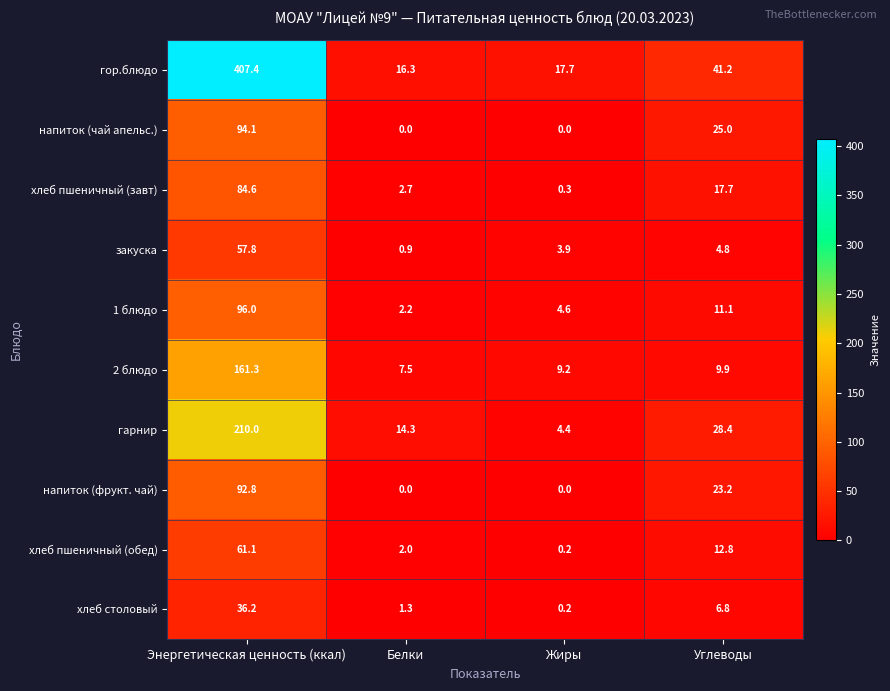

Rank the series at Энергетическая ценность (ккал) from lowest to highest value.

хлеб столовый, закуска, хлеб пшеничный (обед), хлеб пшеничный (завт), напиток (фрукт. чай), напиток (чай апельс.), 1 блюдо, 2 блюдо, гарнир, гор.блюдо